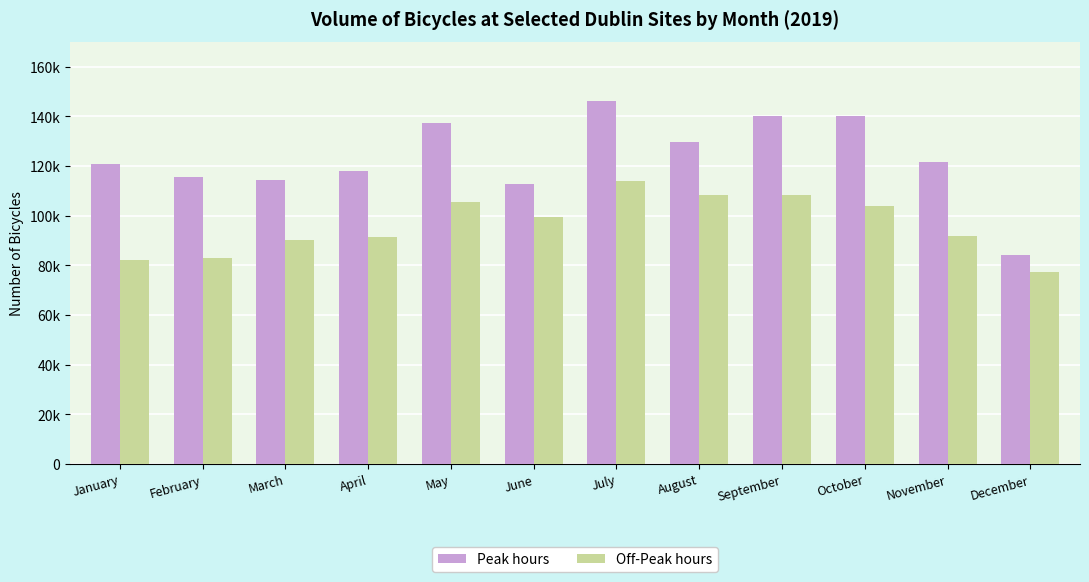

Is the value of Peak hours at July greater than the value of Off-Peak hours at December?

Yes